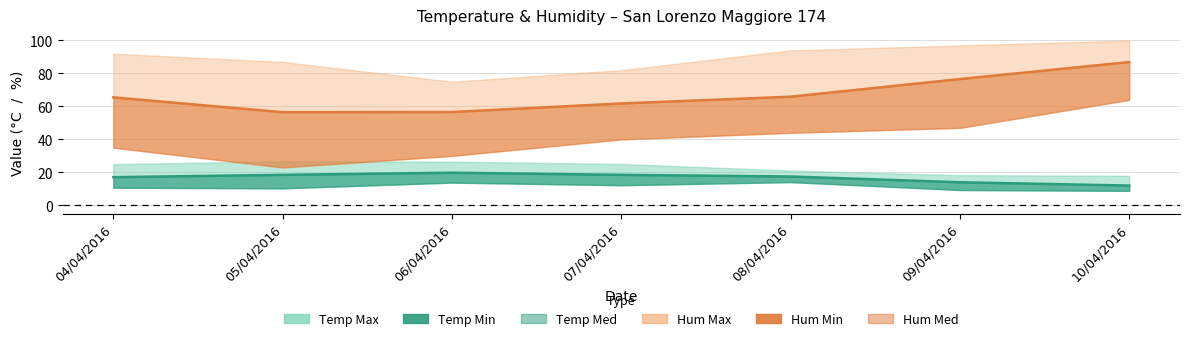

Which series has the largest total across all categories?

Hum Med